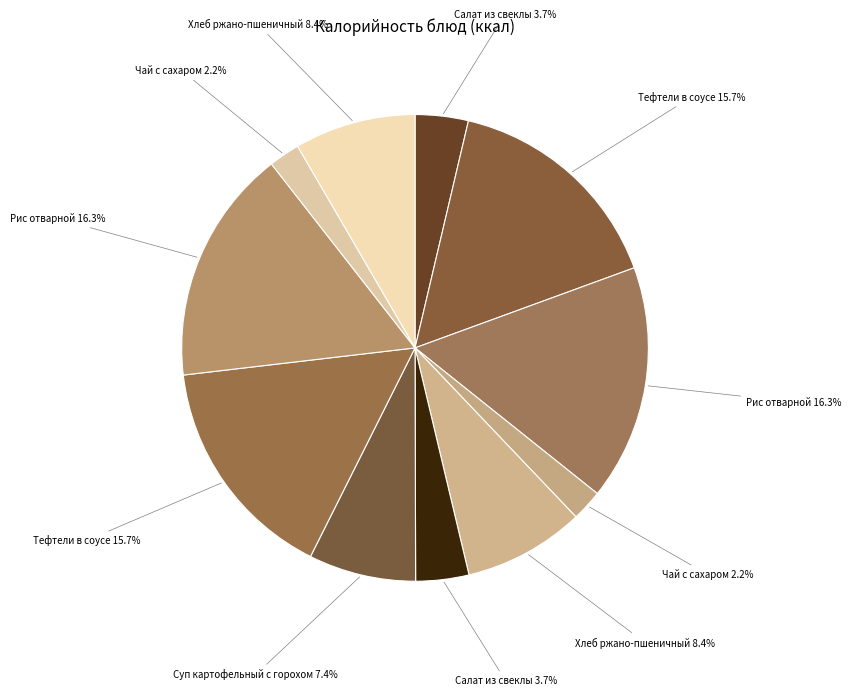

Is there a majority slice in this chart?

No